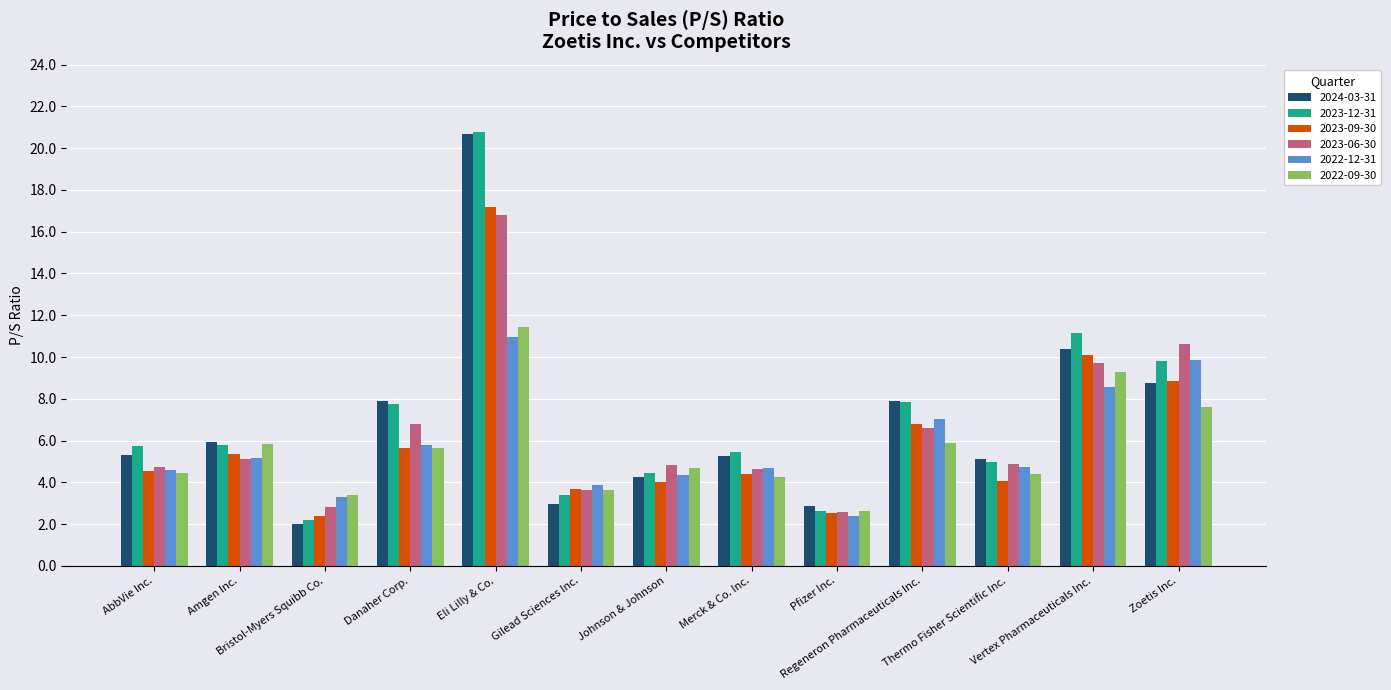

Is the value of 2022-09-30 at Merck & Co. Inc. greater than the value of 2023-09-30 at Regeneron Pharmaceuticals Inc.?

No